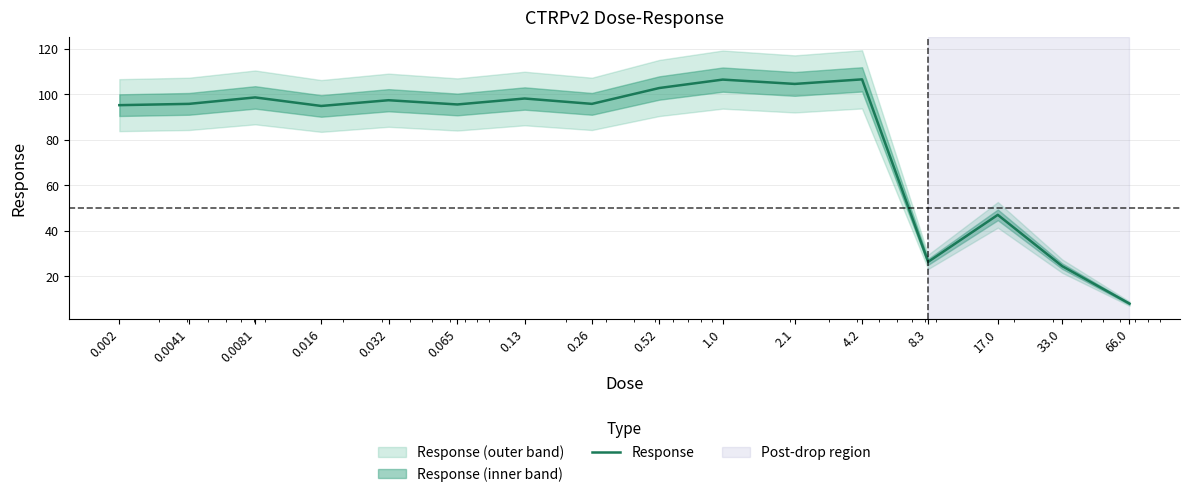

How many data points does each series have?

16